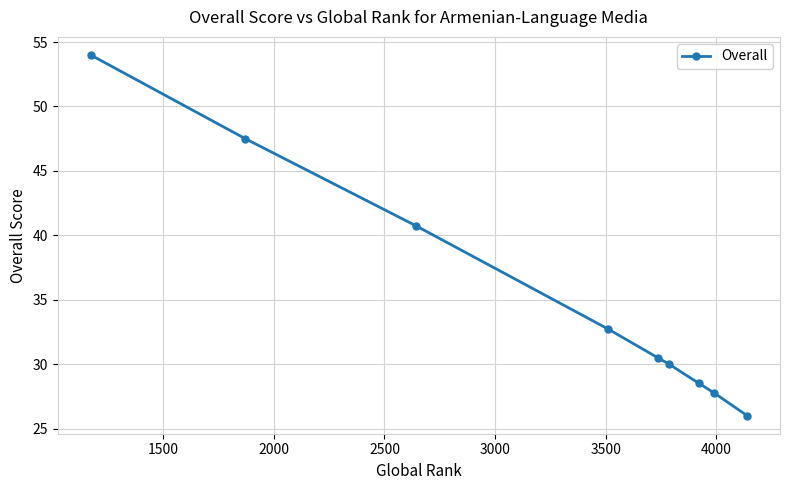

What is the value of the 6th point from the left?

30.0